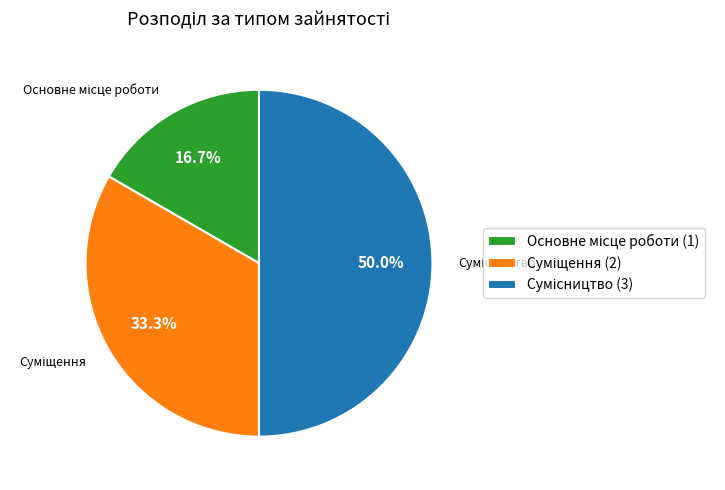

What percentage do Суміщення and Сумісництво together represent?

83.3%